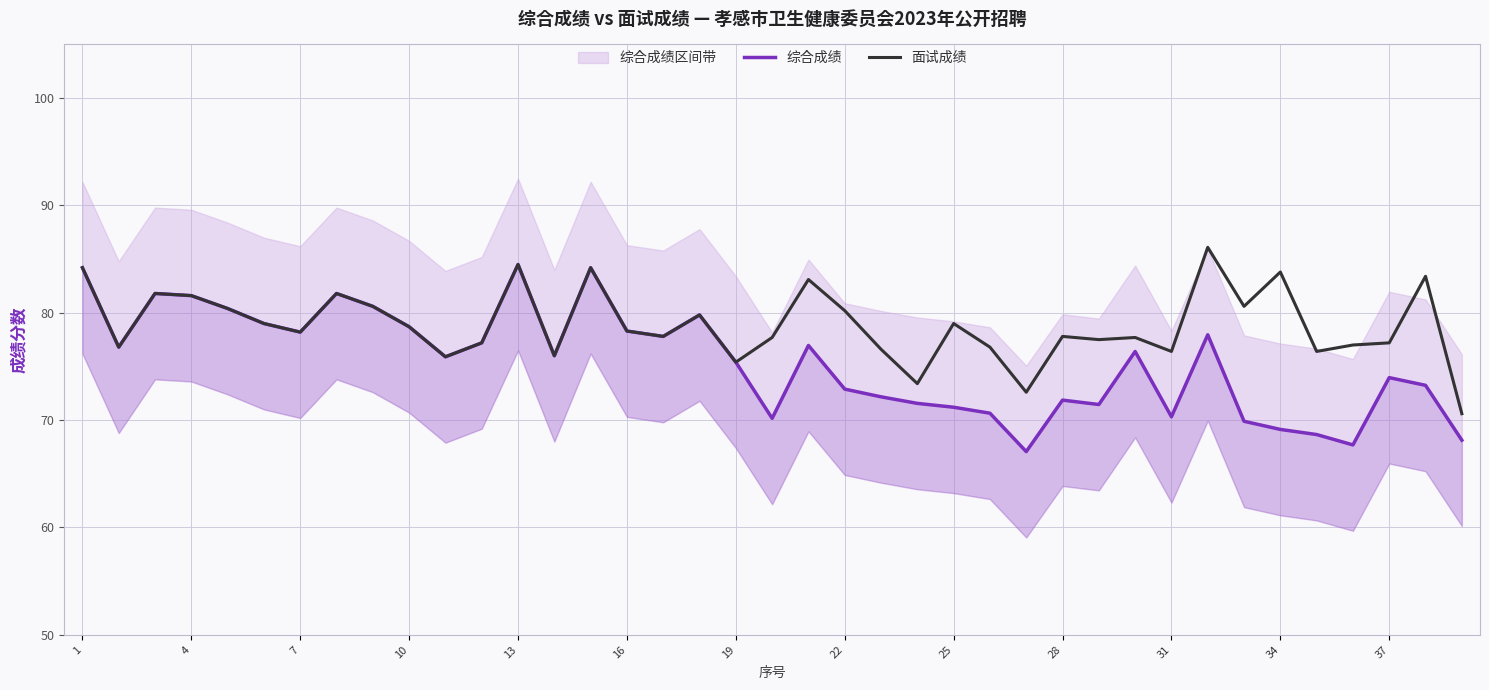

True or false: 面试成绩 and 综合成绩 intersect in this chart.

False